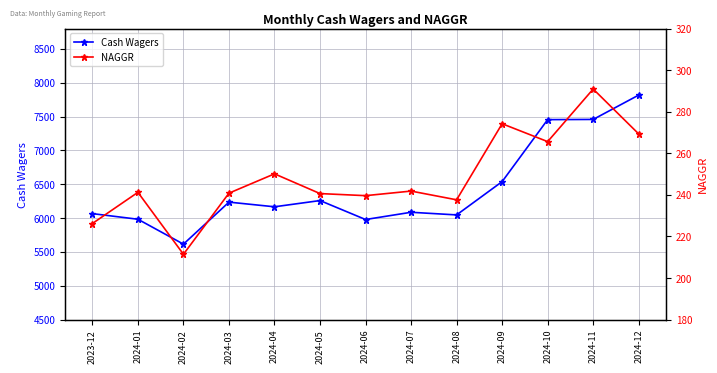

What is the label of the 11th point from the right?

2024-02